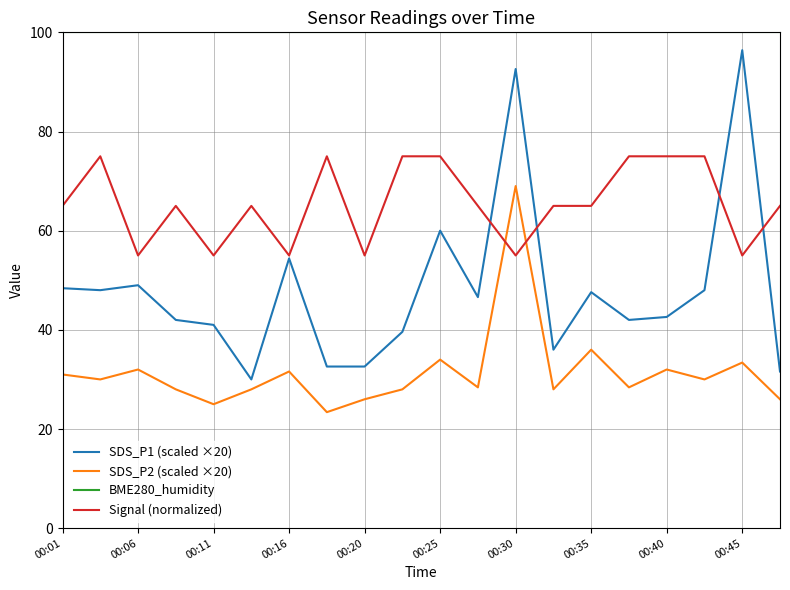

What is the minimum value shown in the chart?

23.4